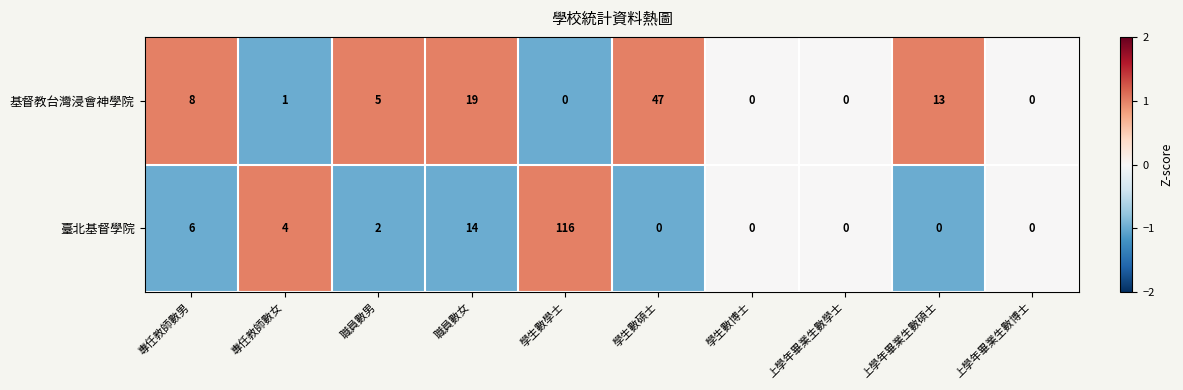

Which series has the widest spread of values?

臺北基督學院